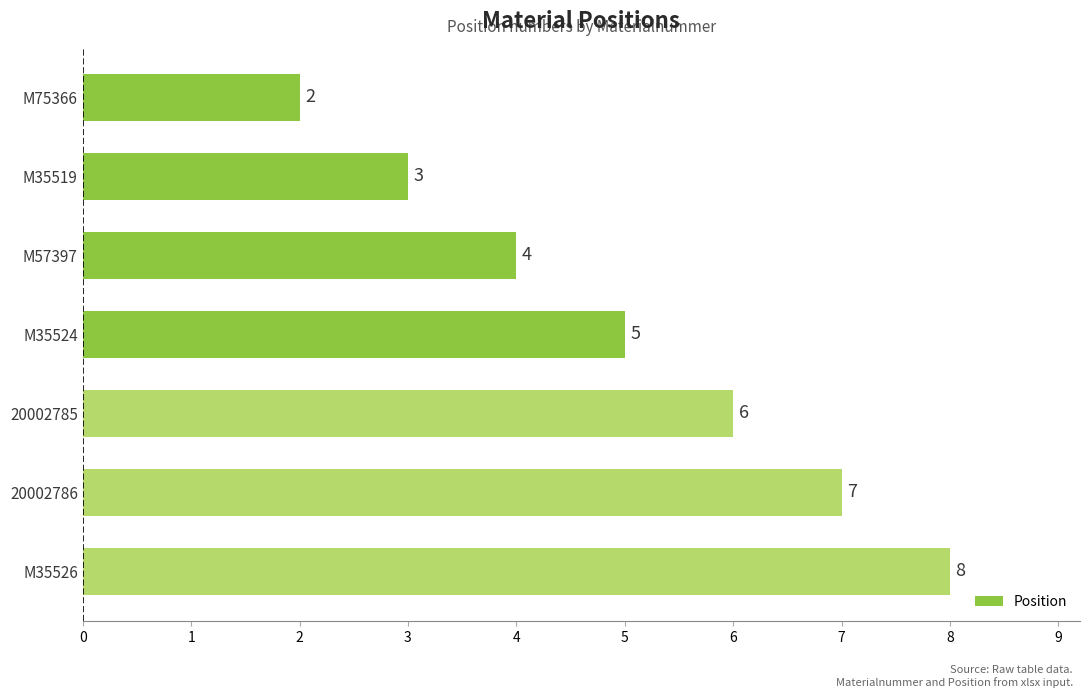

What is the difference between the second highest and minimum values?

5